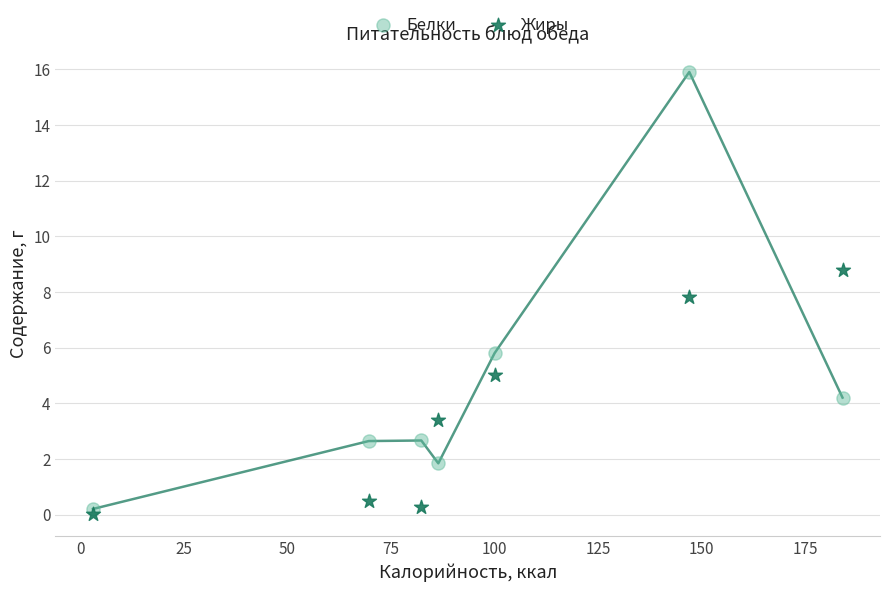

Which series reaches the maximum Y coordinate?

Белки